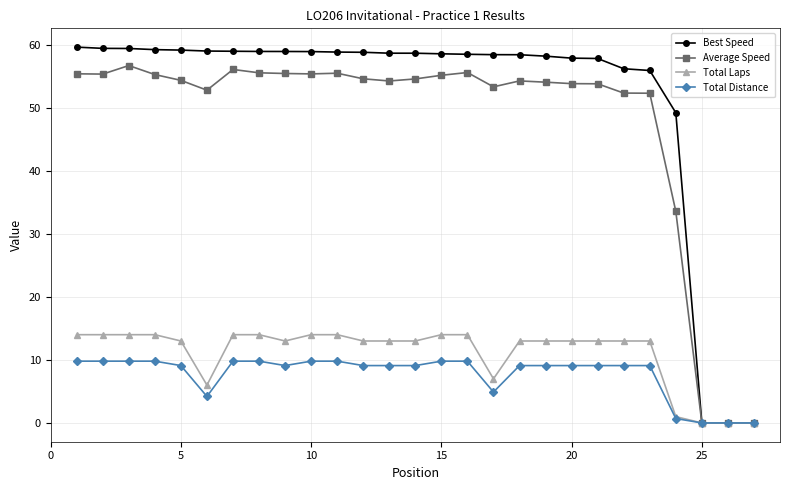

Which series has the largest total across all categories?

Best Speed